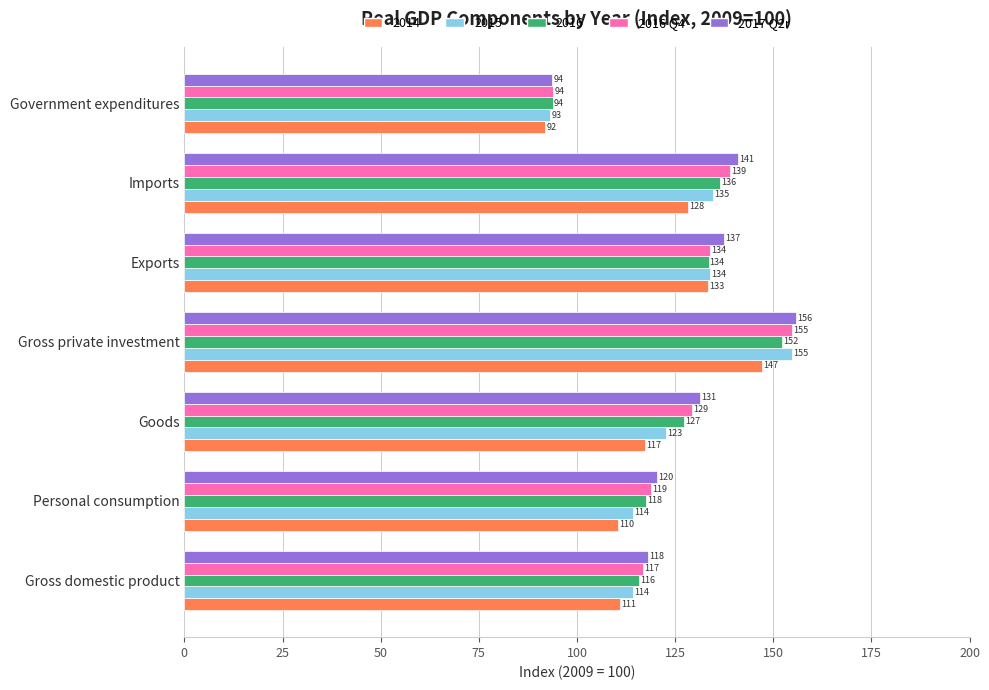

Which series changed the most between Goods and Imports?

2015